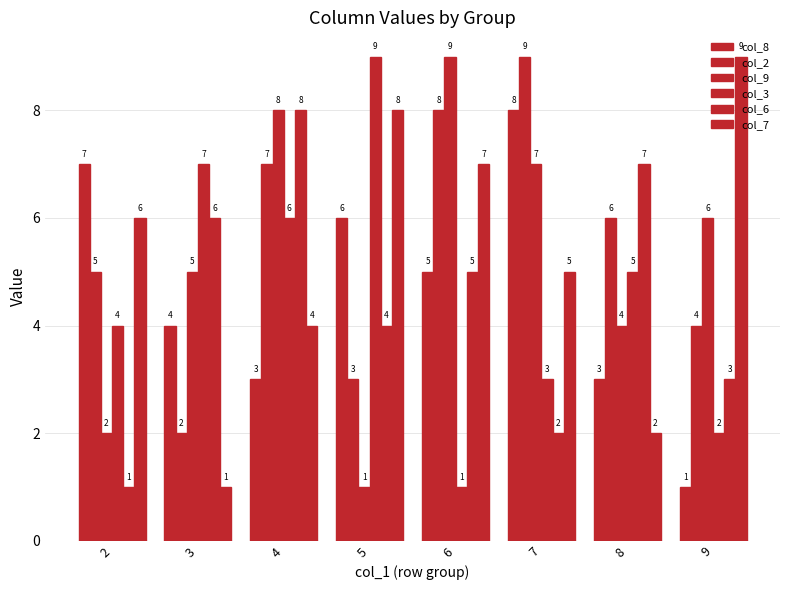

At which category is the sum across all series the highest?

4